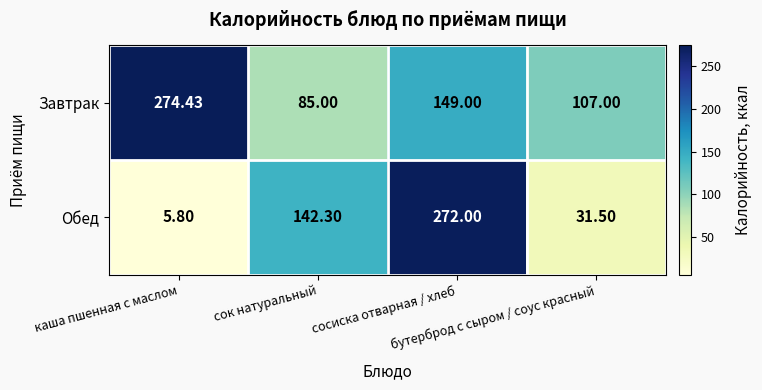

Which series has the largest range (max minus min)?

Обед